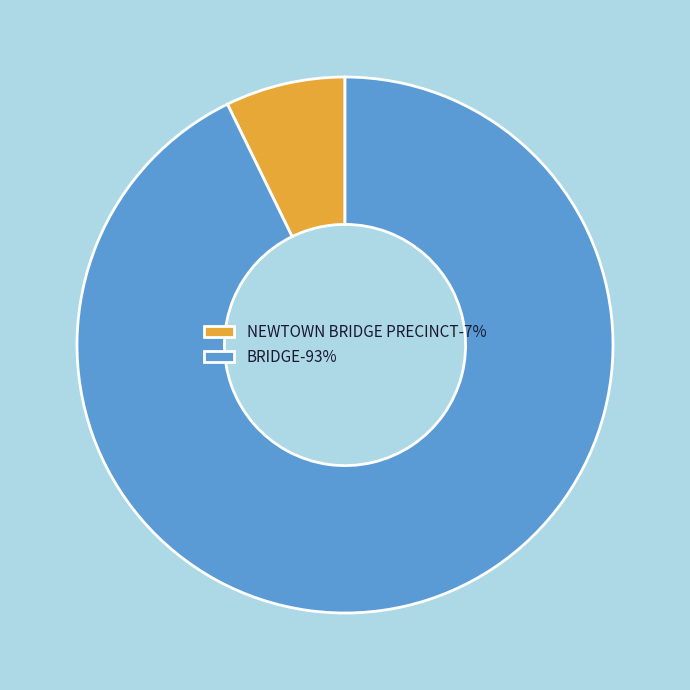

Which slice is the smallest?

NEWTOWN BRIDGE PRECINCT